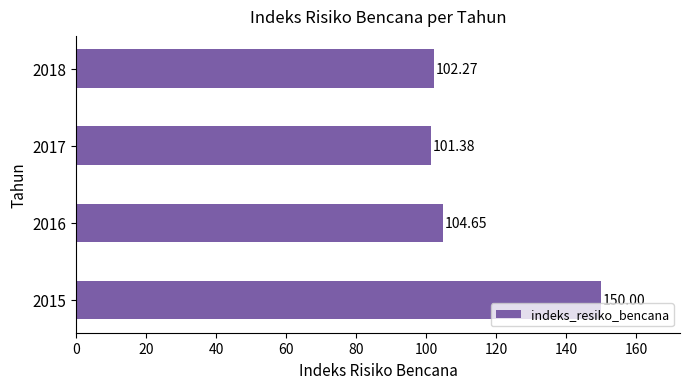

Which label corresponds to the smallest value in the chart?

2017